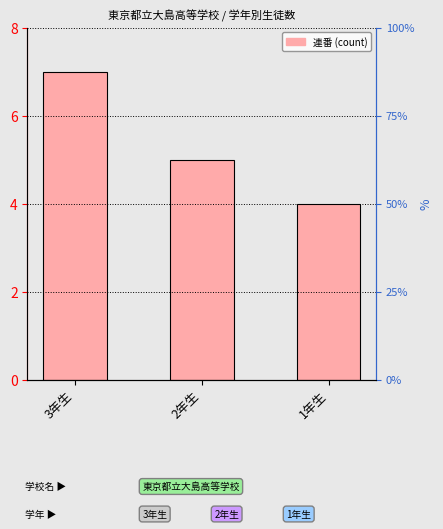

Does the chart contain any negative values?

No